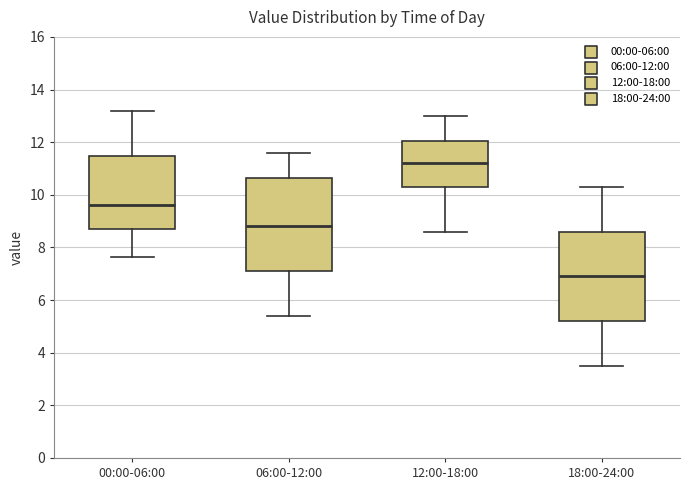

Reading left to right, read every box against the y-axis: the position of its median line, the range the box covers, and the ends of its whiskers. The values are not printed on the chart, so give them approximately, as read against the axis.

00:00-06:00: median 9.6, box 8.8 to 11.4, whiskers 7.6 to 13.2
06:00-12:00: median 8.8, box 7.2 to 10.6, whiskers 5.4 to 11.6
12:00-18:00: median 11.2, box 10.4 to 12.0, whiskers 8.6 to 13.0
18:00-24:00: median 7.0, box 5.2 to 8.6, whiskers 3.6 to 10.4